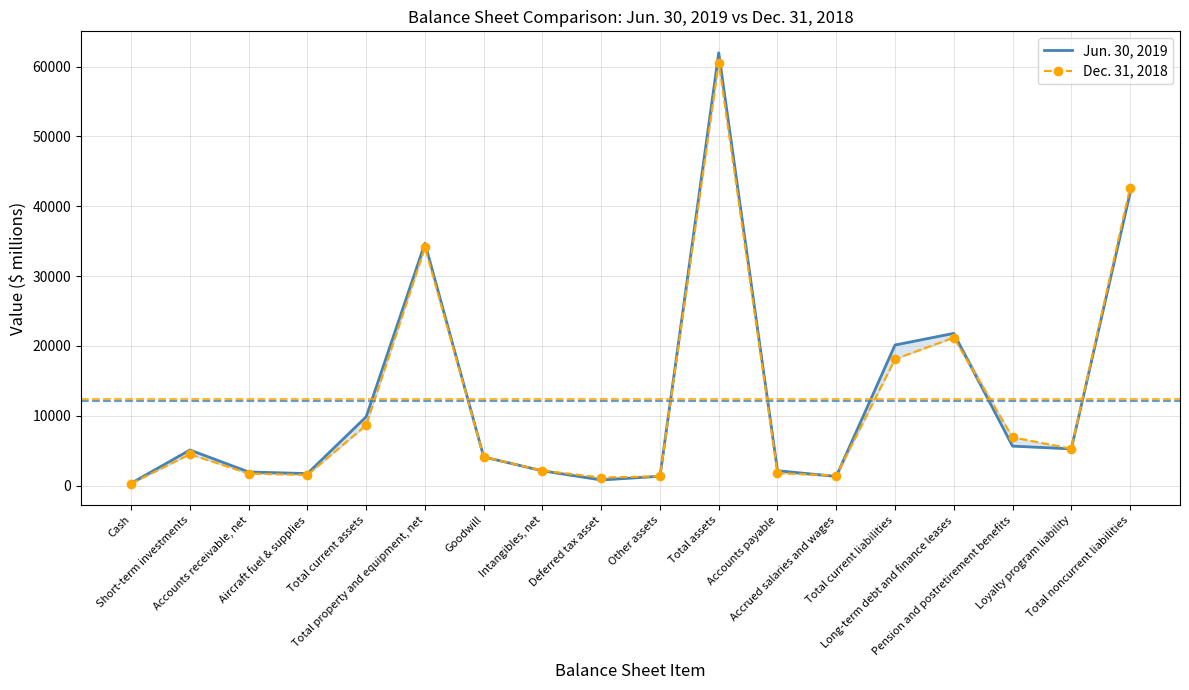

What is the label of the 6th point from the right?

Accrued salaries and wages